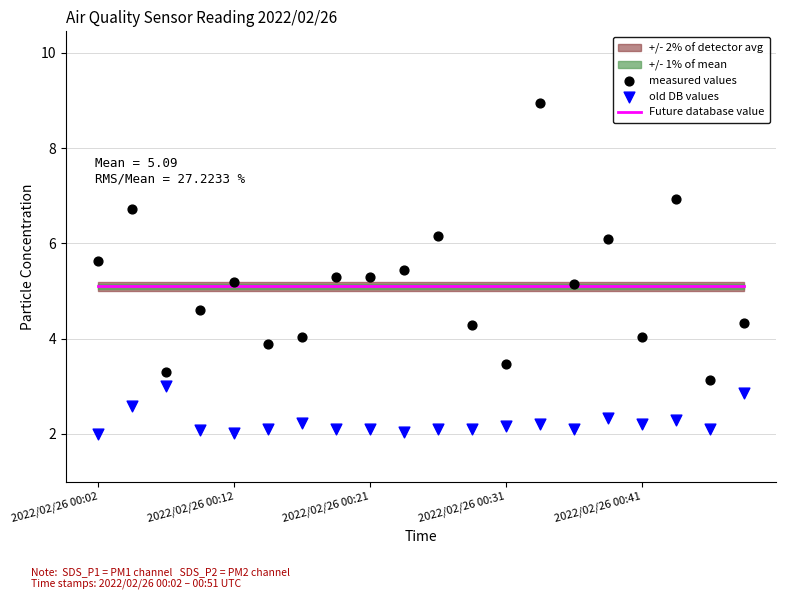

Which series reaches the minimum Y coordinate?

old DB values